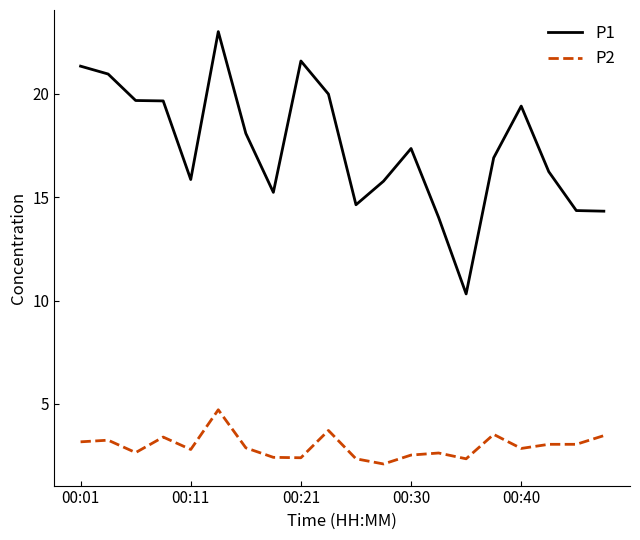

What is the difference between the maximum and minimum values in the P2 series?

2.6